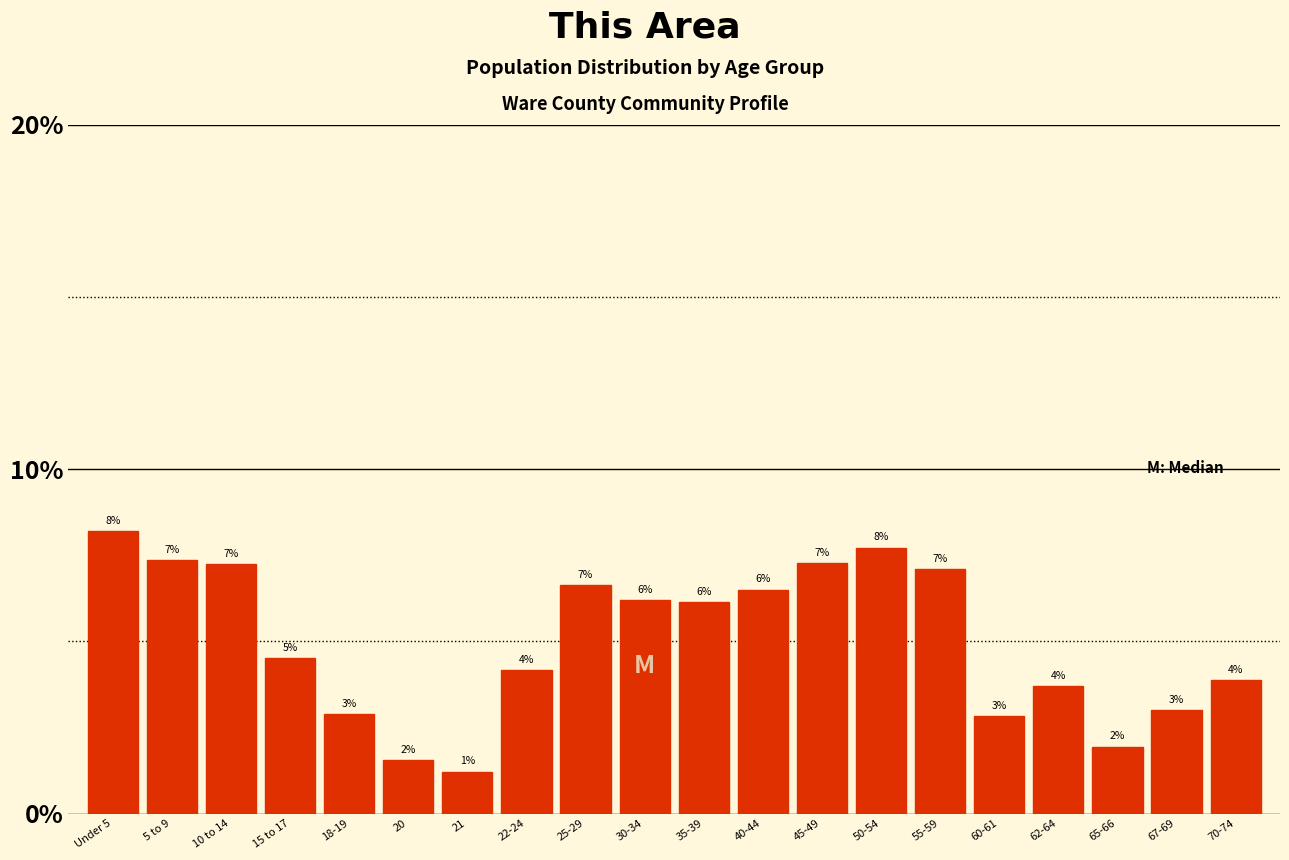

Does the chart contain any negative values?

No